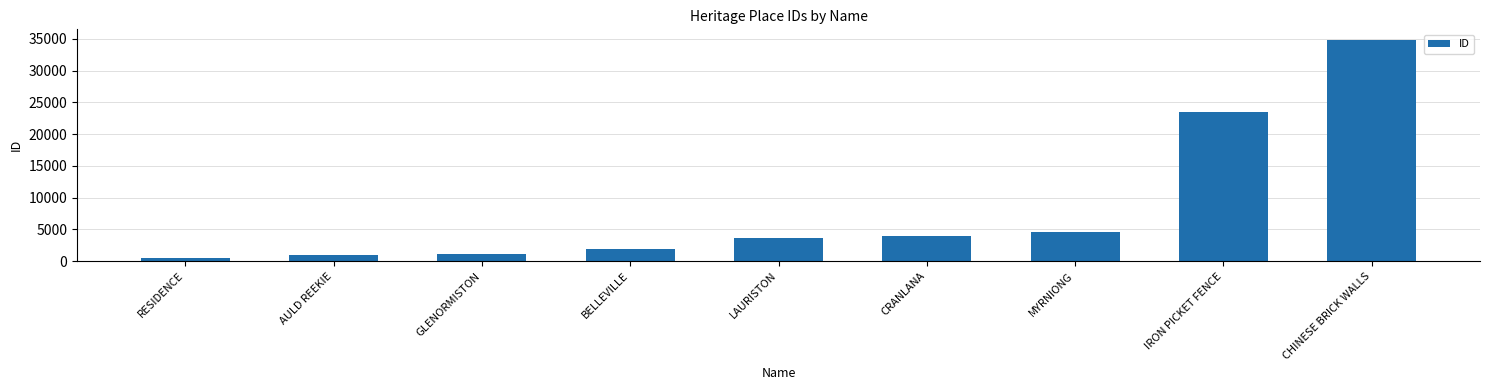

What is the maximum value shown in the chart?

34761